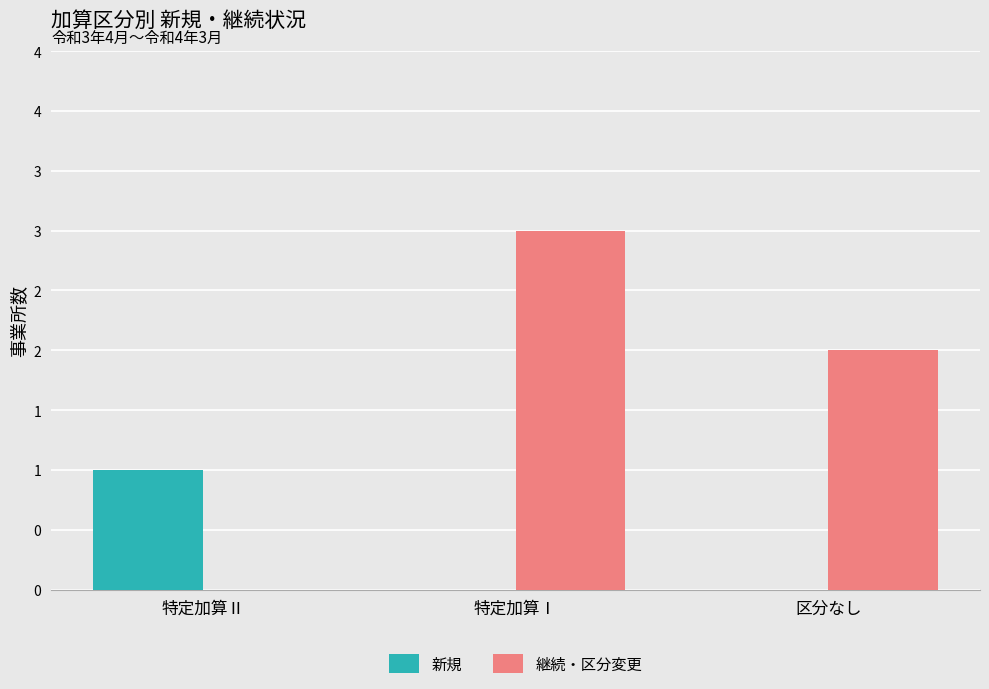

What are all the series names shown in the legend?

新規, 継続・区分変更